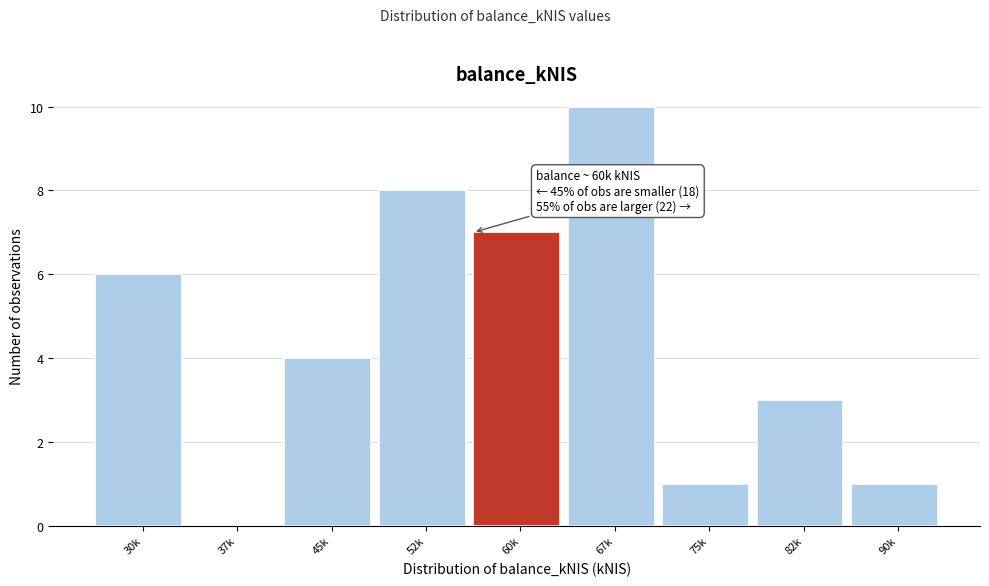

Reading right to left, extract all data points from this chart.

90k=1	82k=3	75k=1	67k=10	60k=7	52k=8	45k=4	37k=0	30k=6